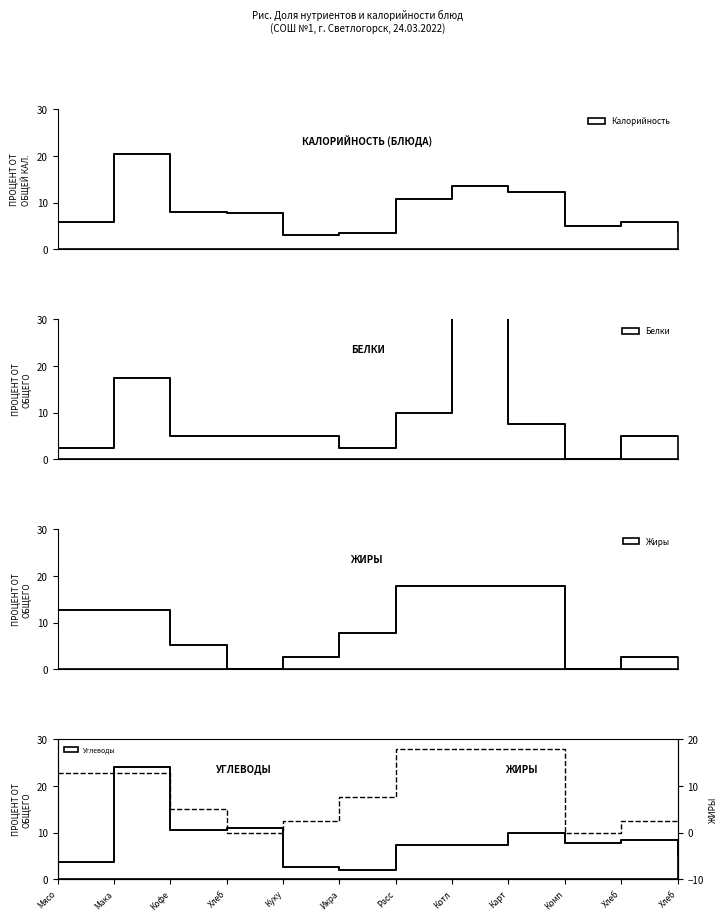

Reading left to right, list all the values displayed in this chart.

12.8	12.8	5.1	0.0	2.6	7.7	17.9	17.9	17.9	0.0	2.6	2.6